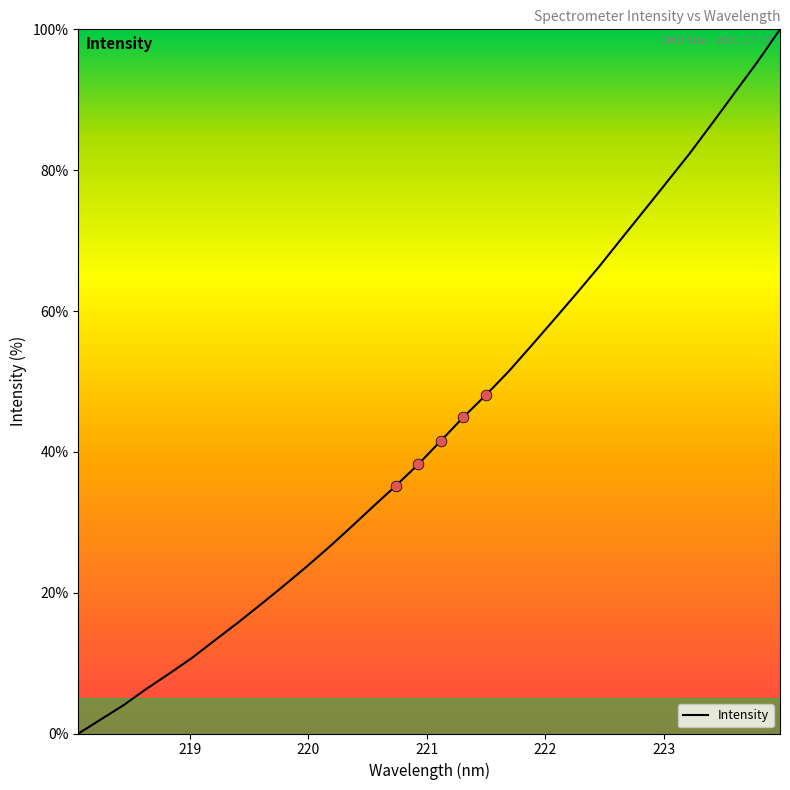

What is the maximum value shown in the chart?

100.0